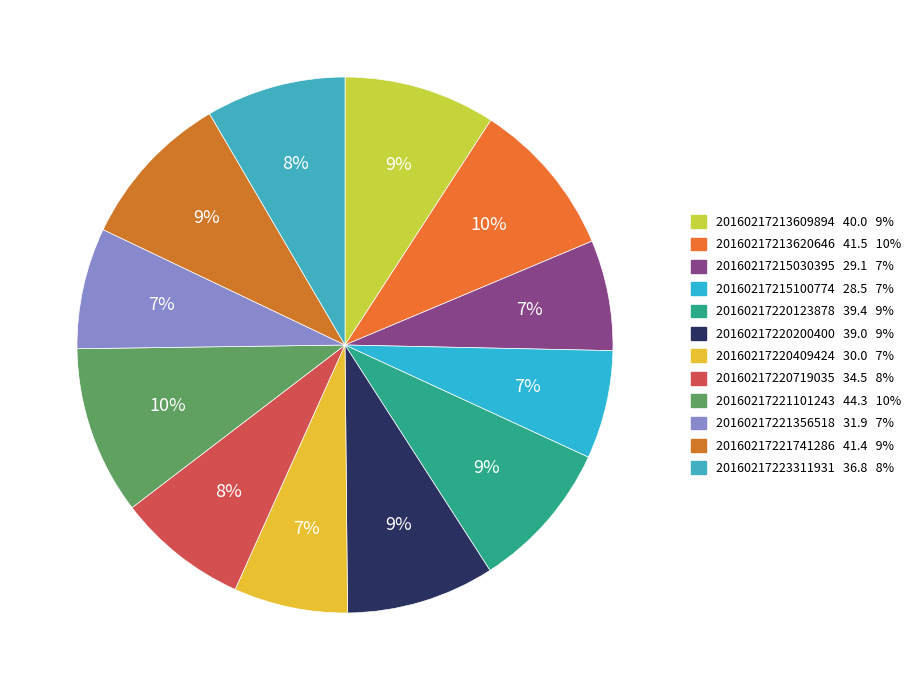

To the nearest percent, what percentage of the pie is 20160217215030395?

7%